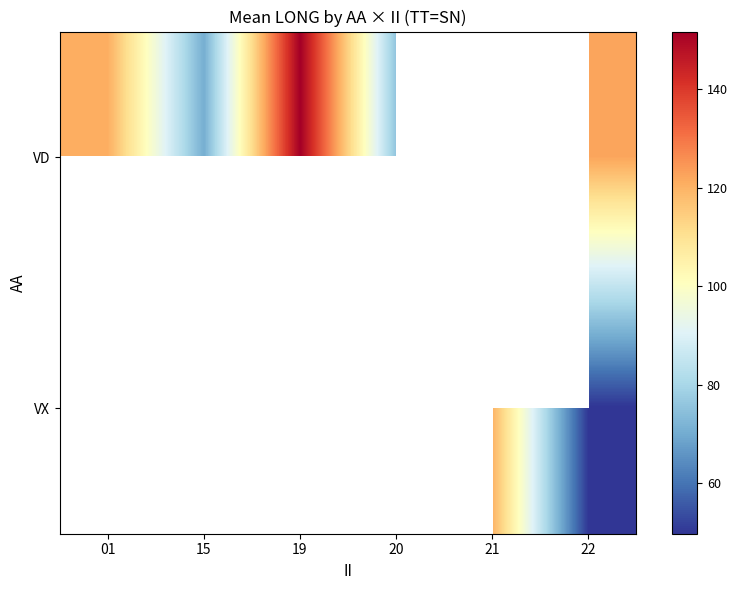

Which series has the largest range (max minus min)?

VD